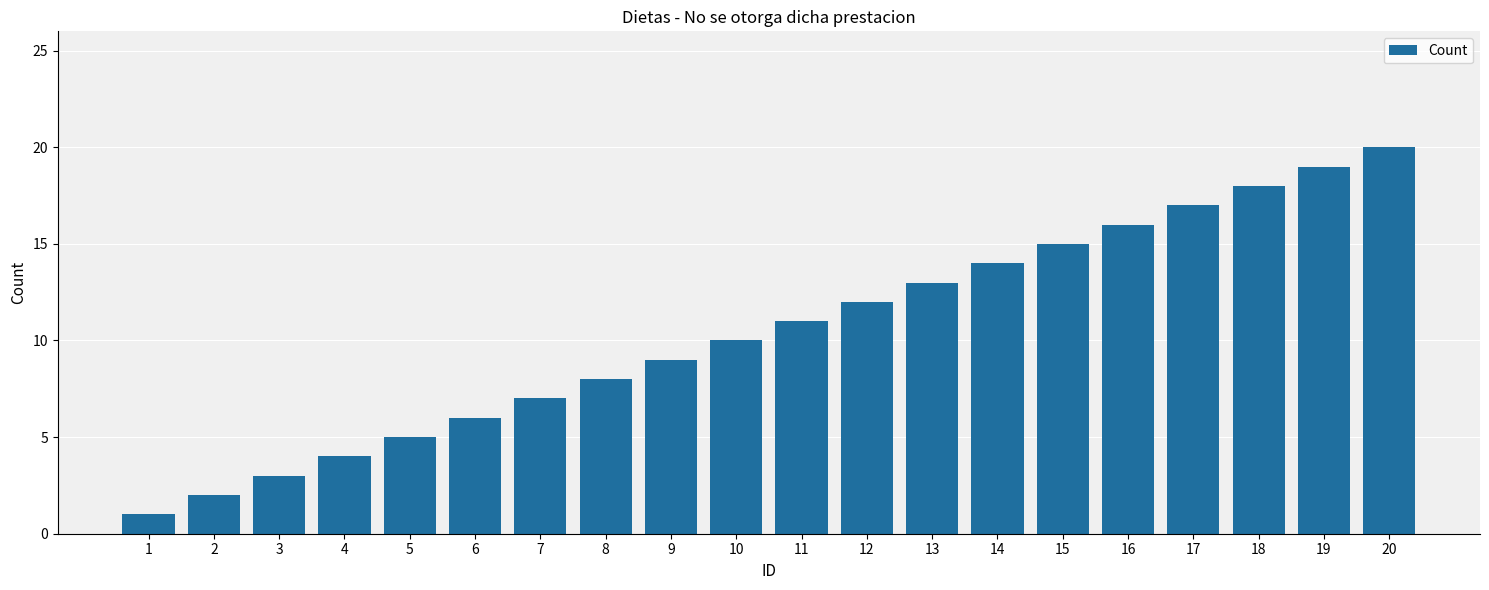

Reading left to right, extract all data points from this chart.

1	2	3	4	5	6	7	8	9	10	11	12	13	14	15	16	17	18	19	20